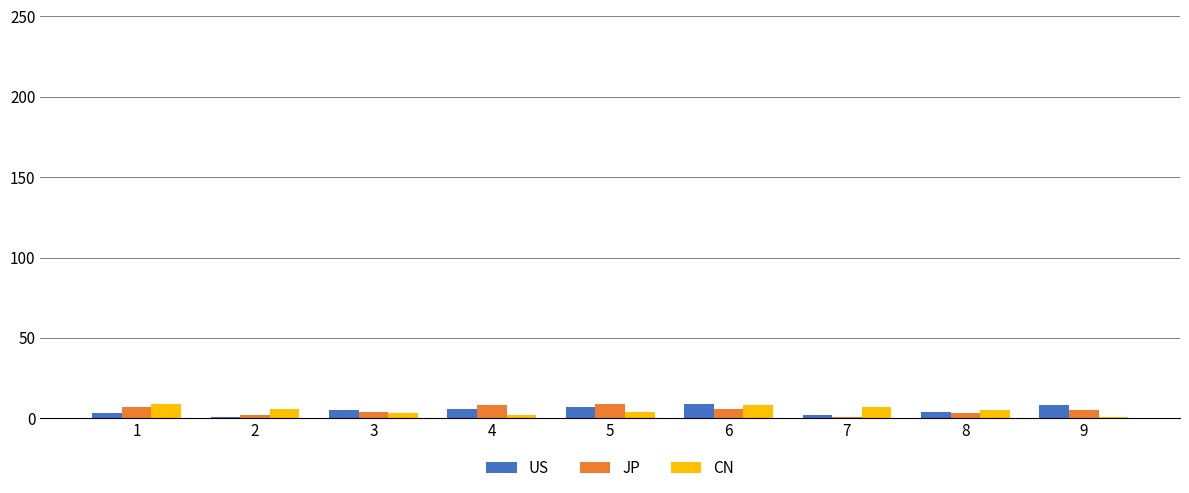

What are all the series names shown in the legend?

US, JP, CN